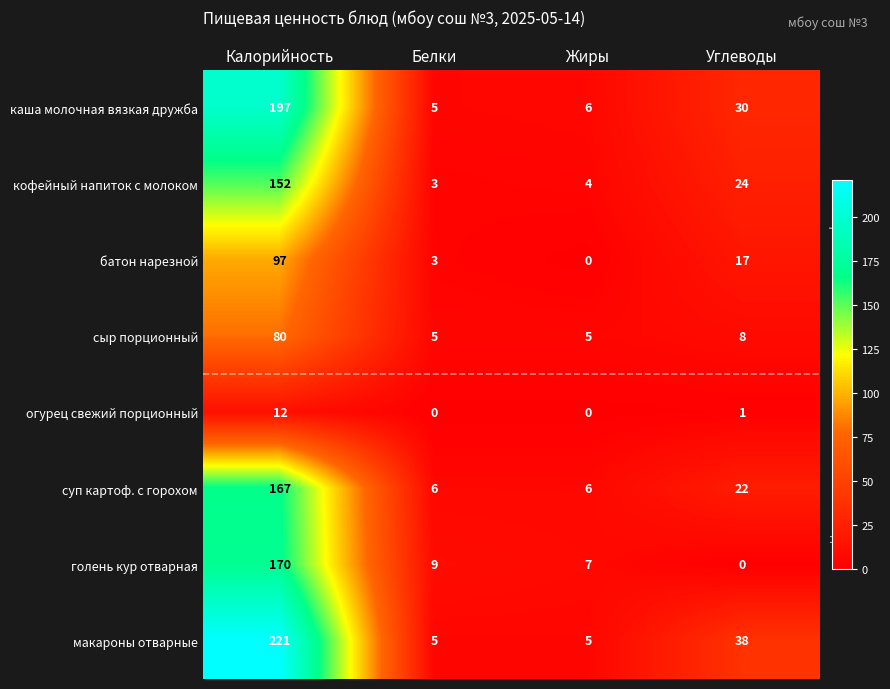

What is the average value of the каша молочная вязкая дружба series?

60